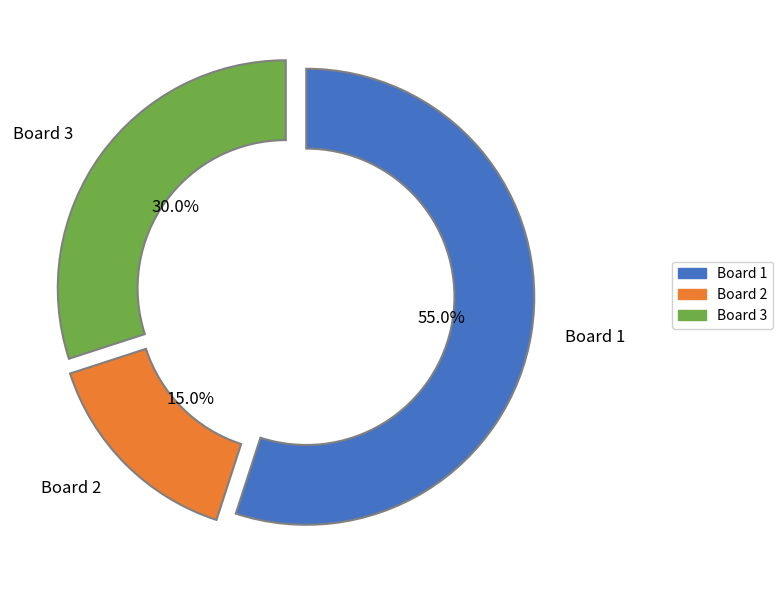

Does any single category account for the majority?

Yes